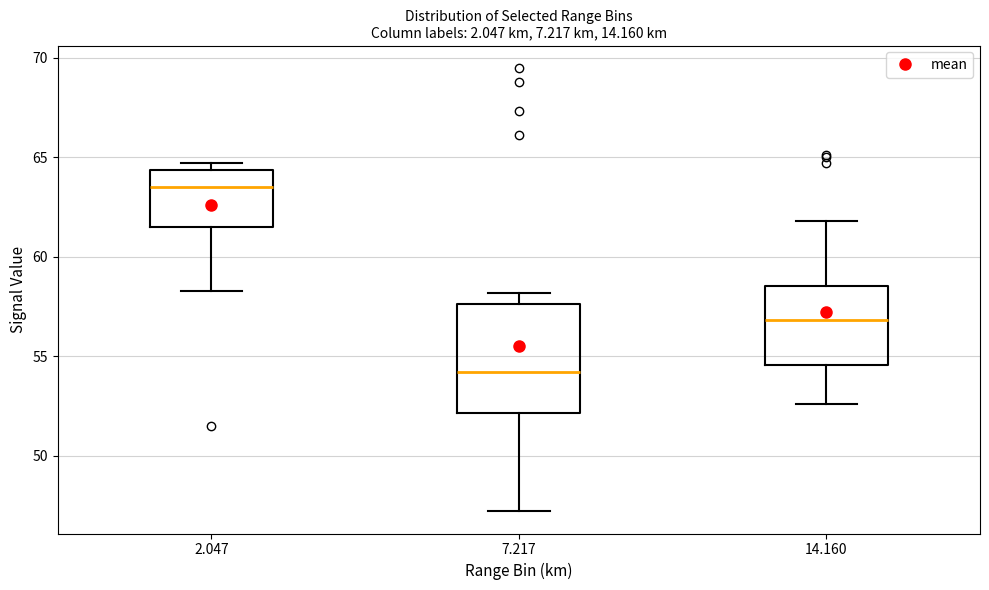

Where is the lower edge of the box at x = 7.217 on the y-axis? The values are not printed on the chart, so give them approximately, as read against the axis.

52.0